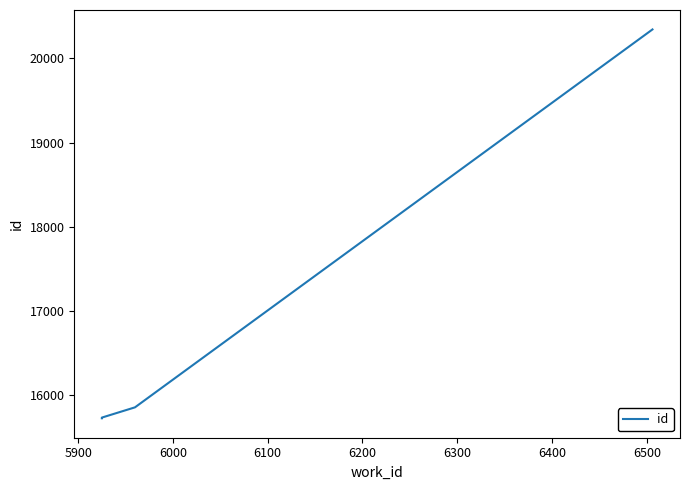

What is the value of the 4th point from the left?

20344